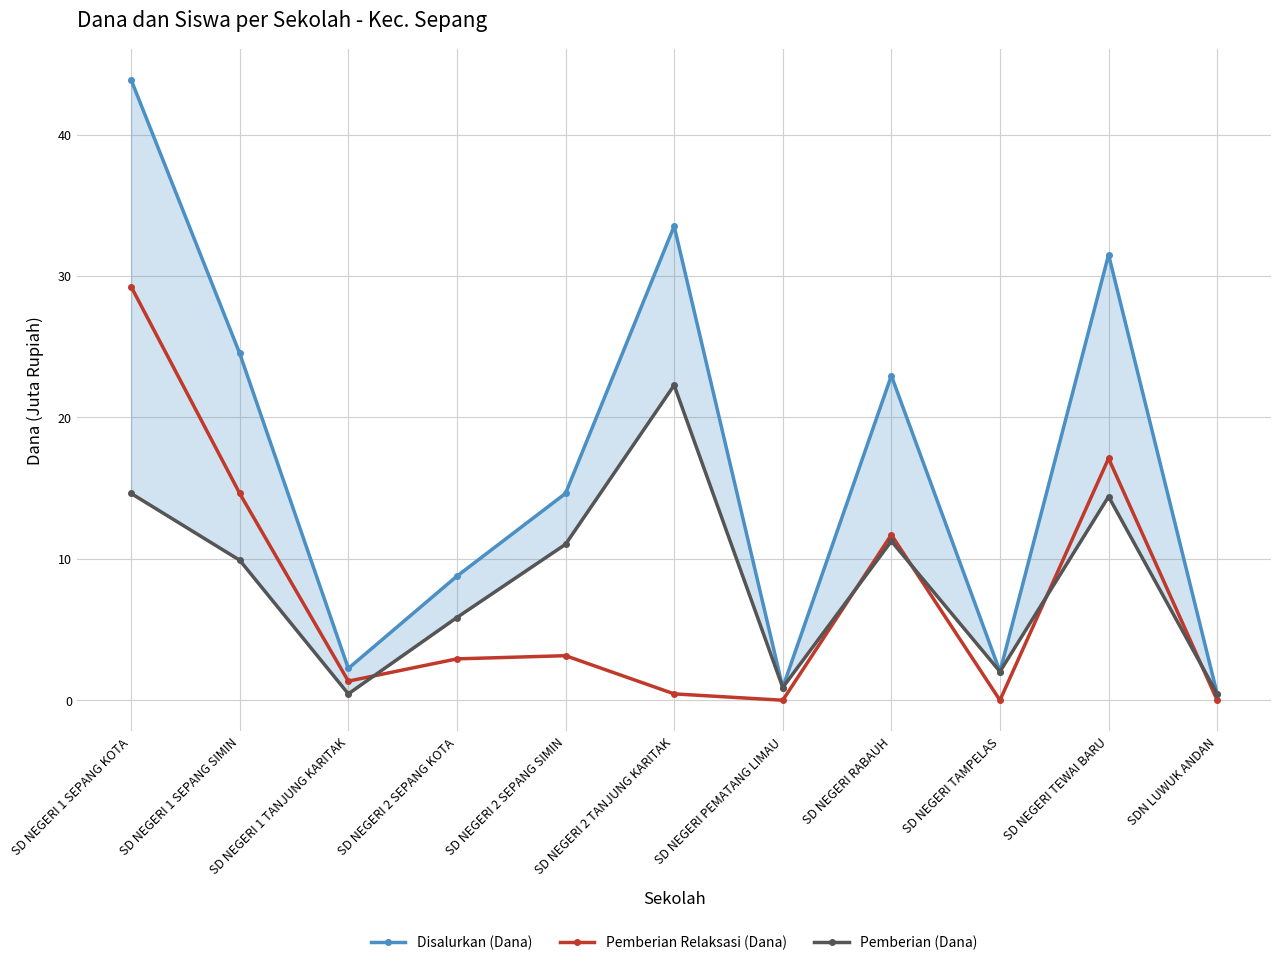

What is the difference between the maximum and minimum values in the Disalurkan (Dana) series?

43.4